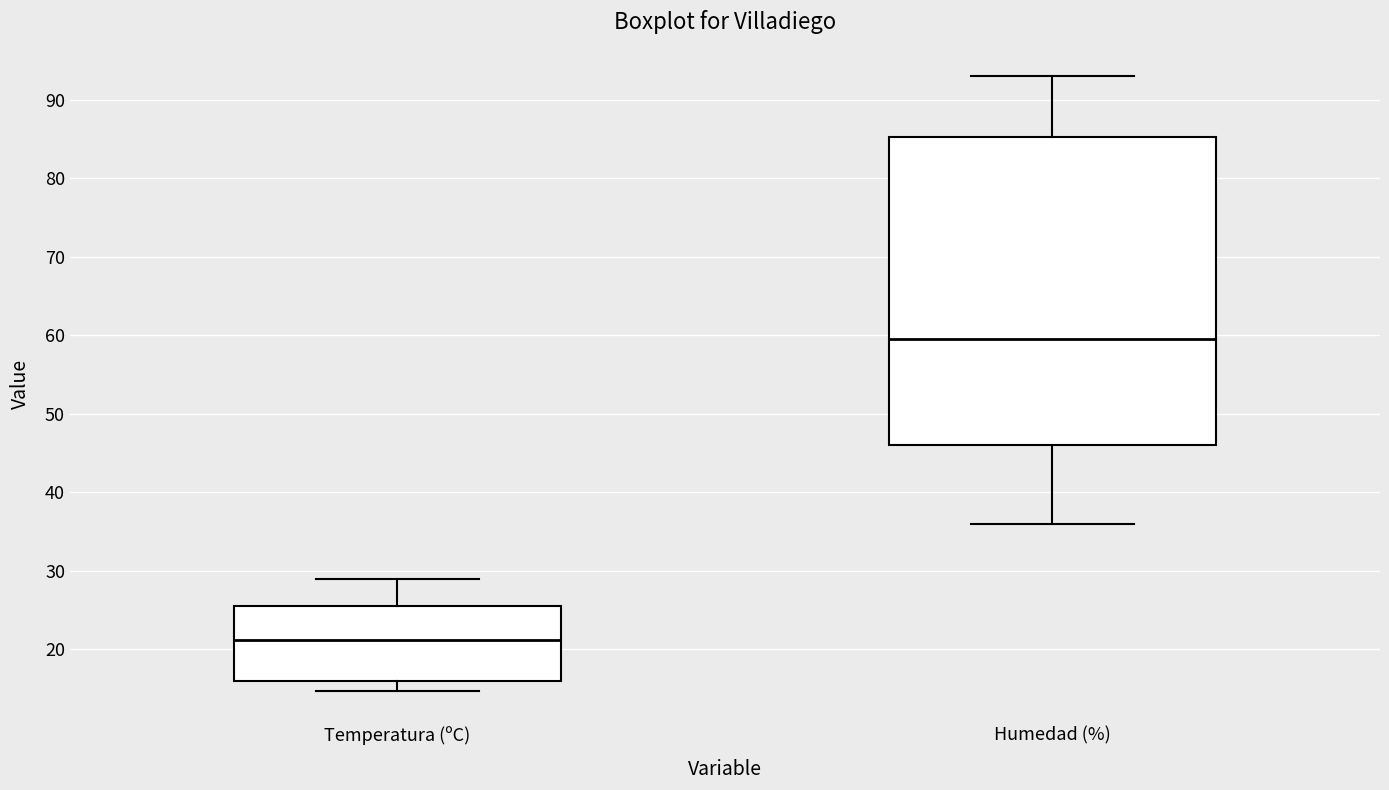

Comparing the boxes themselves (not the whiskers), which one is the tallest?

Humedad (%)